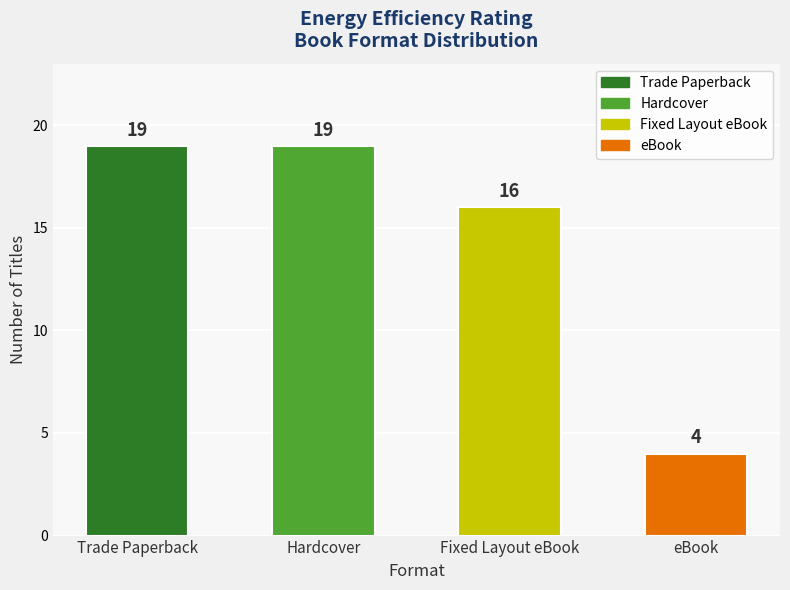

What is the change in value from Trade Paperback to Fixed Layout eBook?

-3